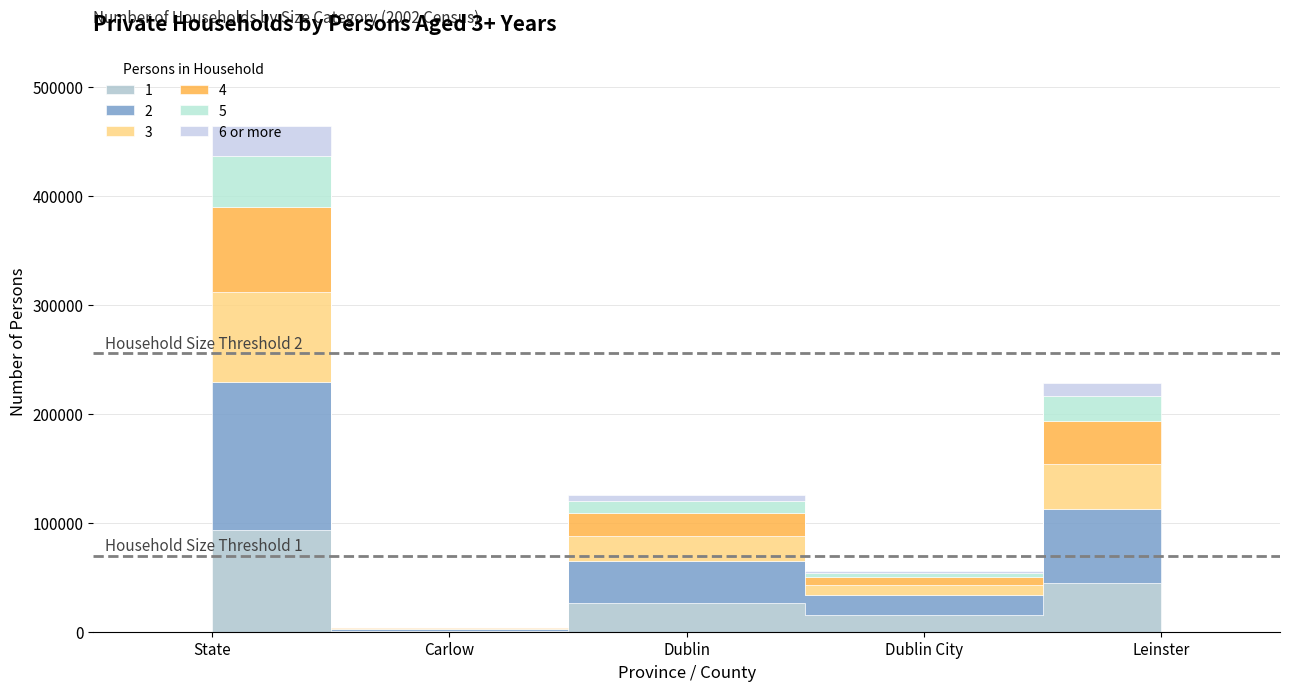

Is it true that 1 equals 15409 at Dublin City?

True